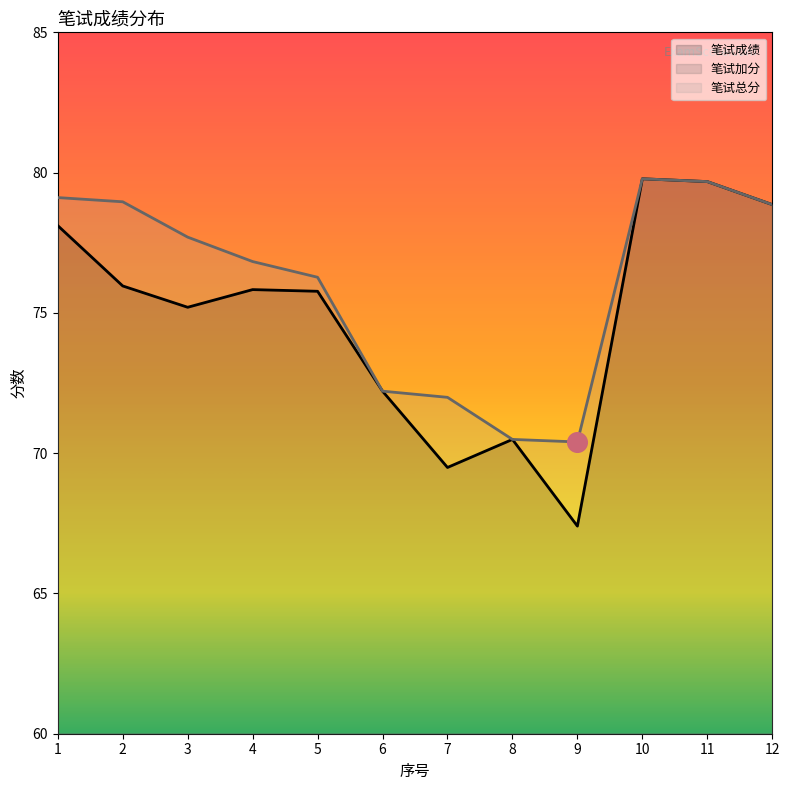

Which series reaches the maximum Y coordinate?

笔试成绩